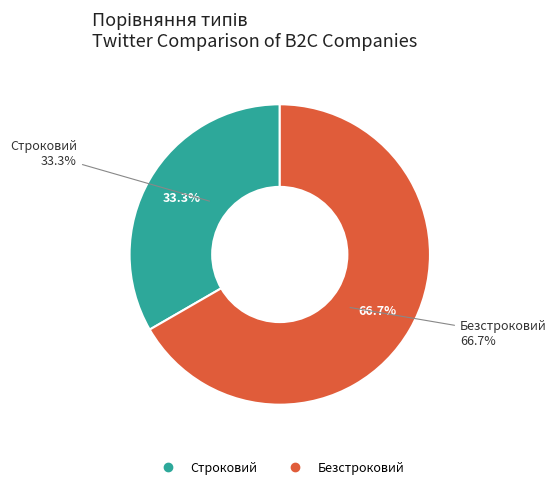

True or false: Строковий accounts for 19% of the total.

False